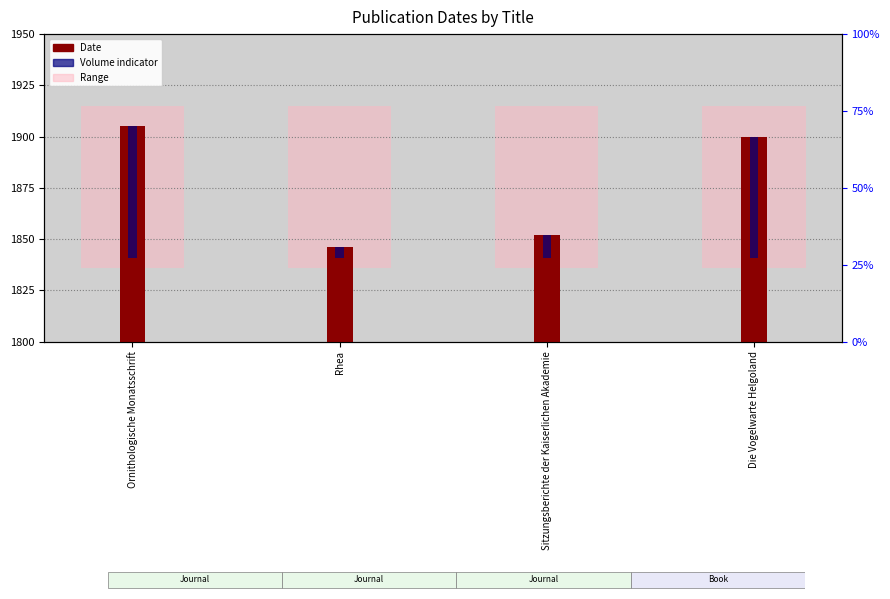

What is the label of the 4th bar from the right?

Ornithologische Monatsschrift